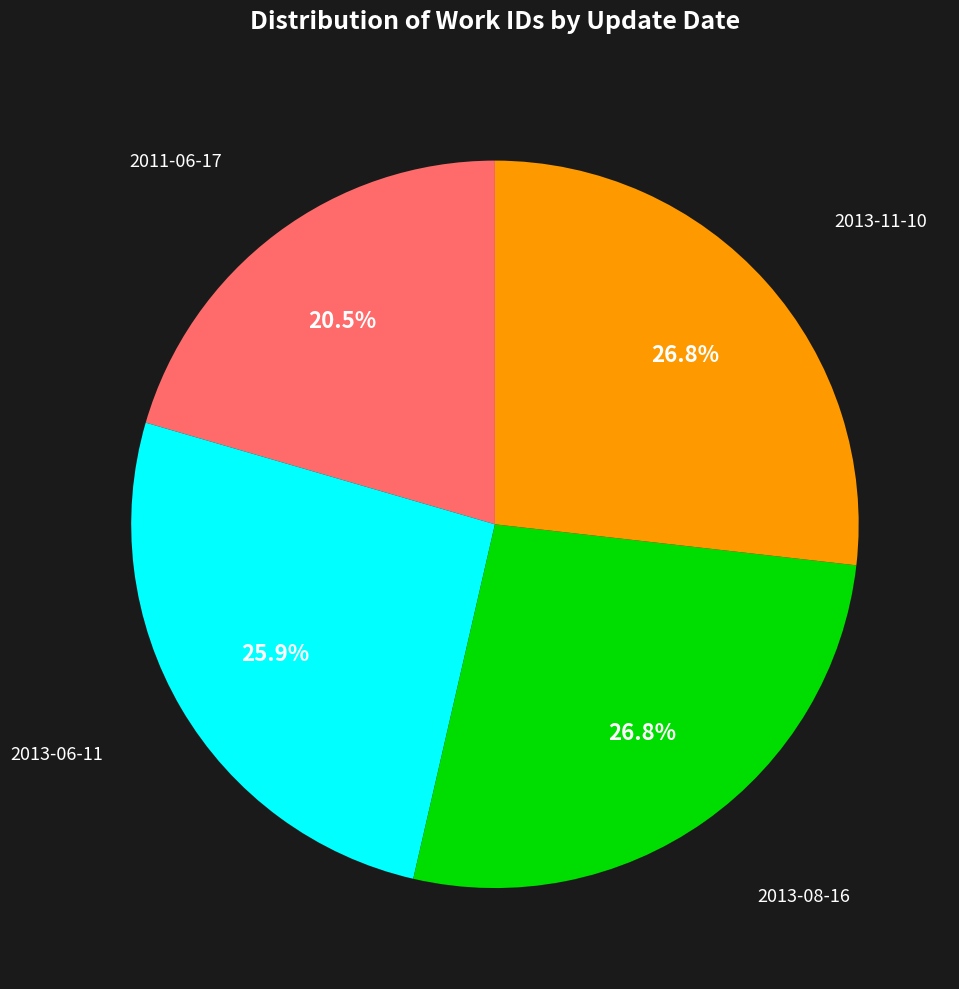

Between 2011-06-17 and 2013-11-10, which is larger?

2013-11-10